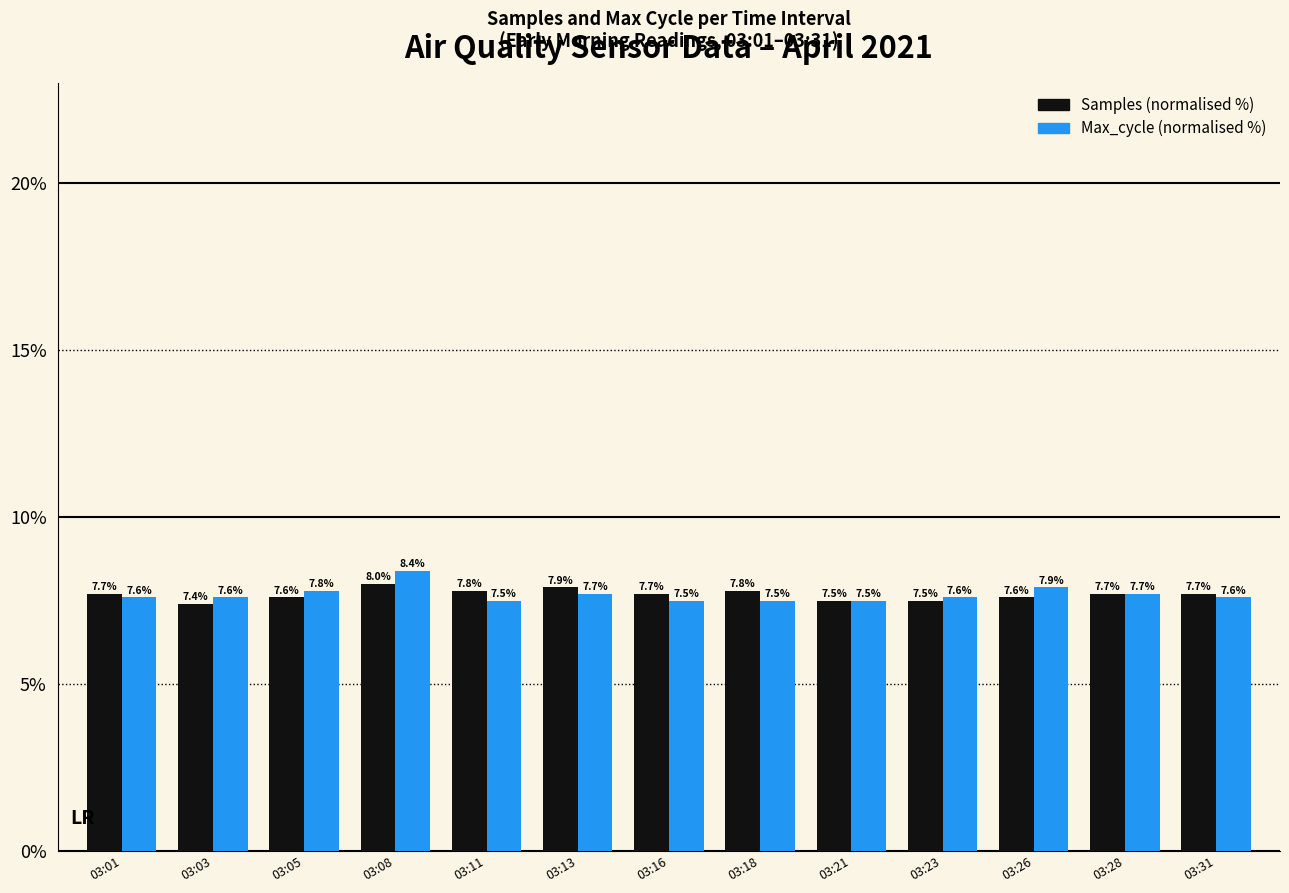

How many bars are there in each group?

2